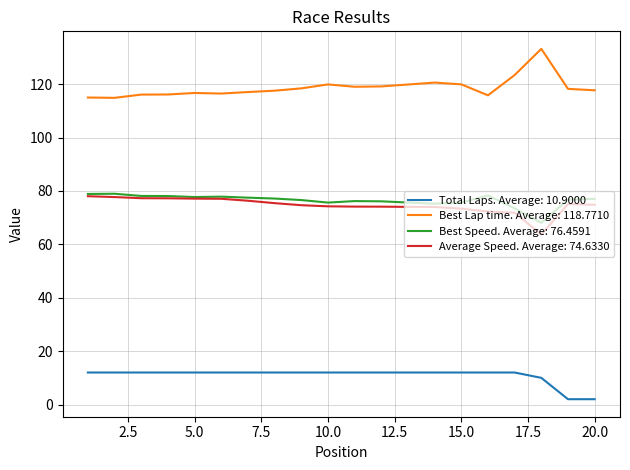

How many lines are shown in the chart?

4